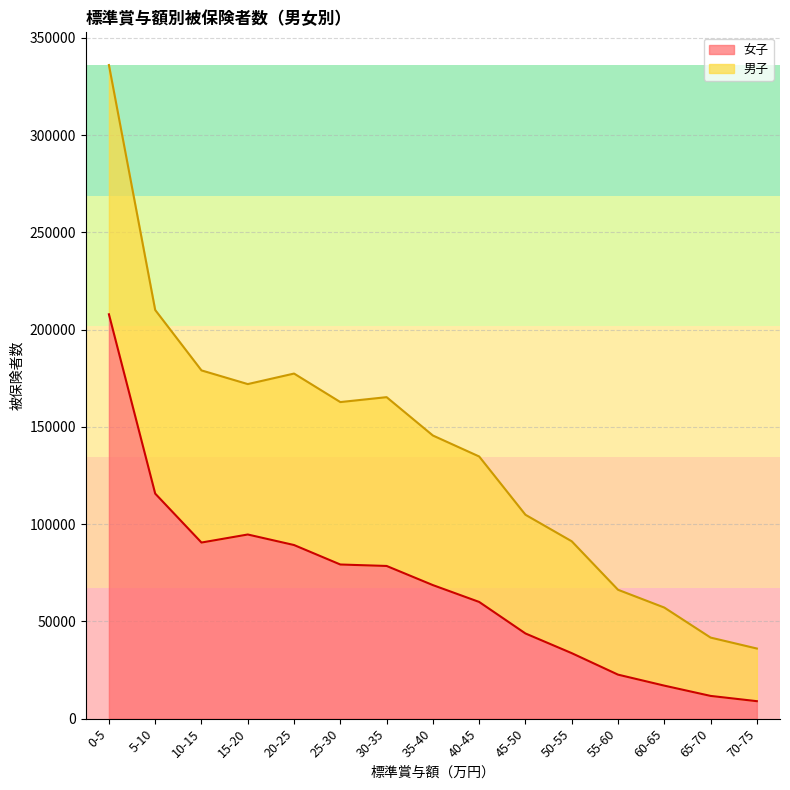

Which category has the lowest value across all series?

70-75